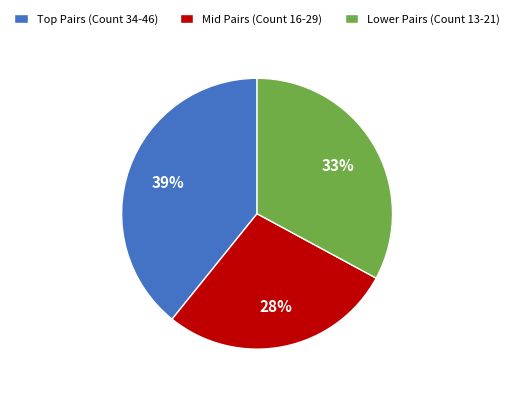

How many slices are in this pie chart?

3